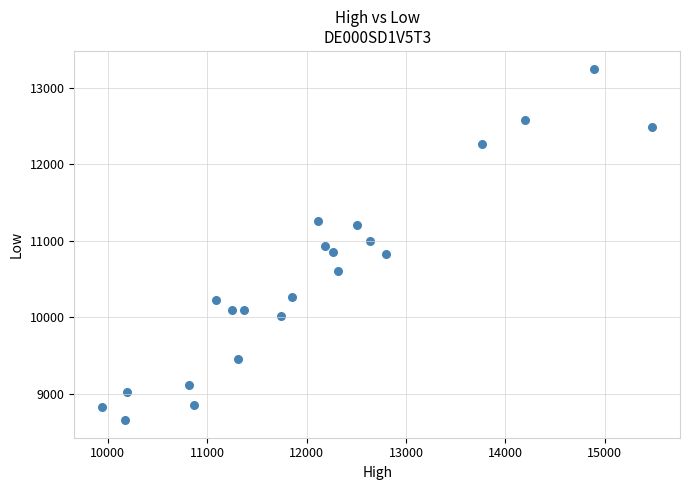

What is the range of Y values (max minus min)?

4595